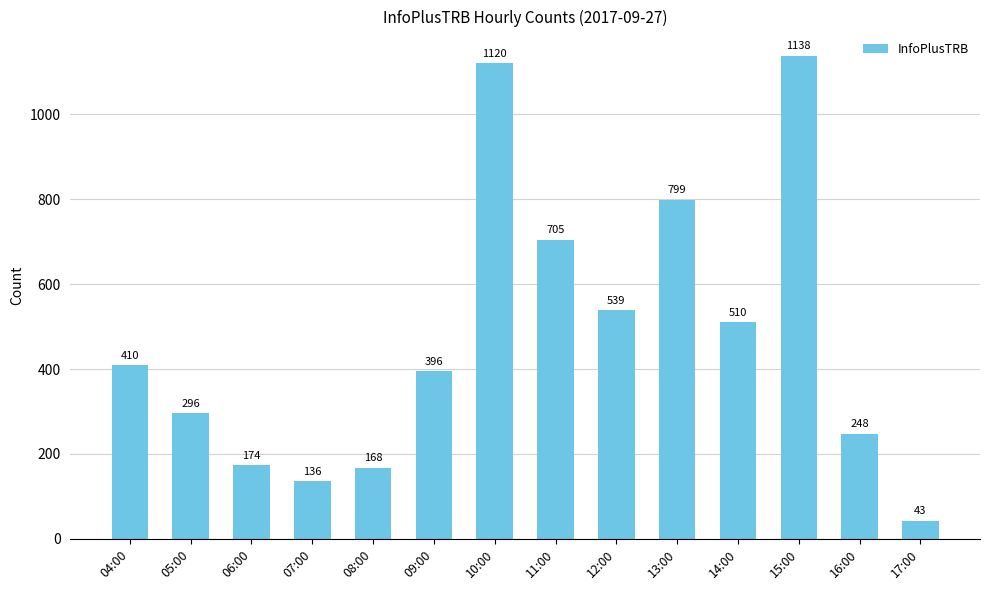

Rank the categories by value from highest to lowest.

15:00, 10:00, 13:00, 11:00, 12:00, 14:00, 04:00, 09:00, 05:00, 16:00, 06:00, 08:00, 07:00, 17:00